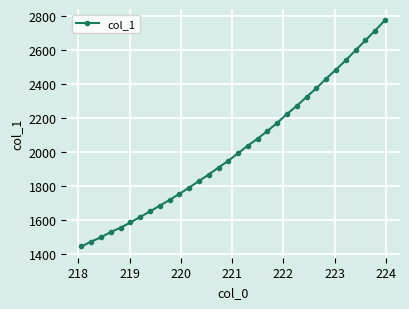

How many data points are less than 1993?

16